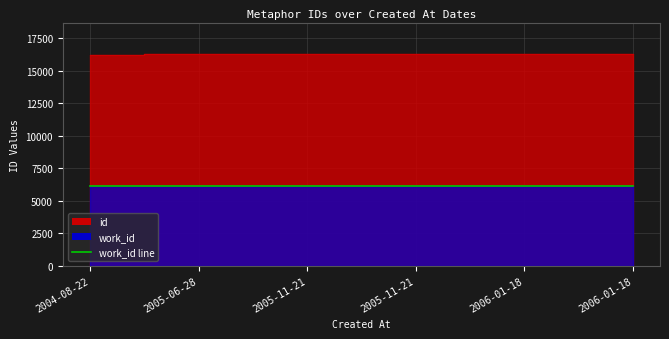

Rank the categories by value from lowest to highest.

2004-08-22, 2005-06-28, 2005-11-21, 2005-11-21, 2006-01-18, 2006-01-18